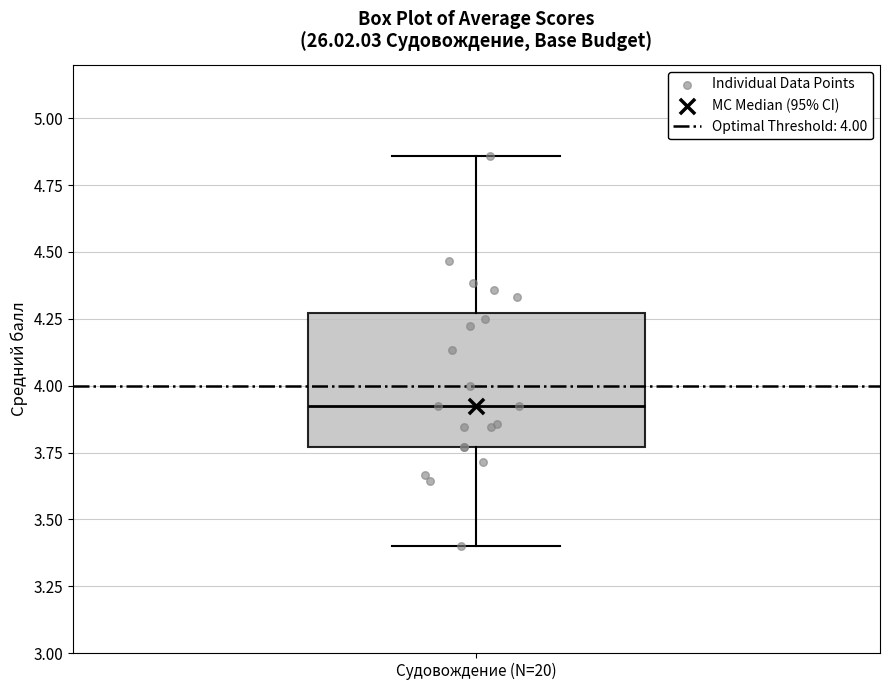

Read this box plot against the y-axis: the position of the median line, the range covered by the box, and the ends of both whiskers. The values are not printed on the chart, so give them approximately, as read against the axis.

median 3.90, box 3.75 to 4.25, whiskers 3.40 to 4.85